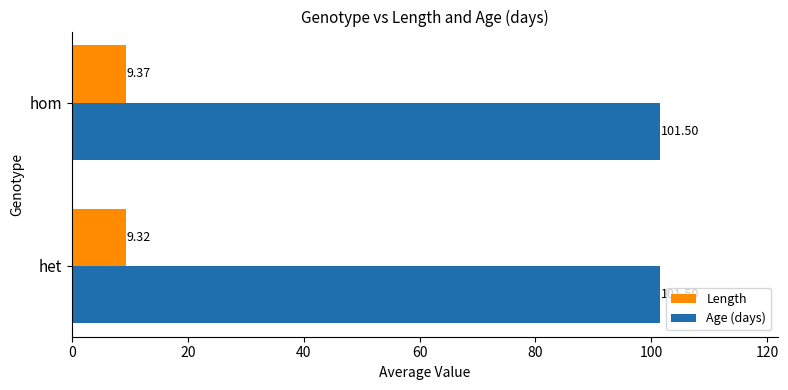

What is the highest value of the Length series?

9.4